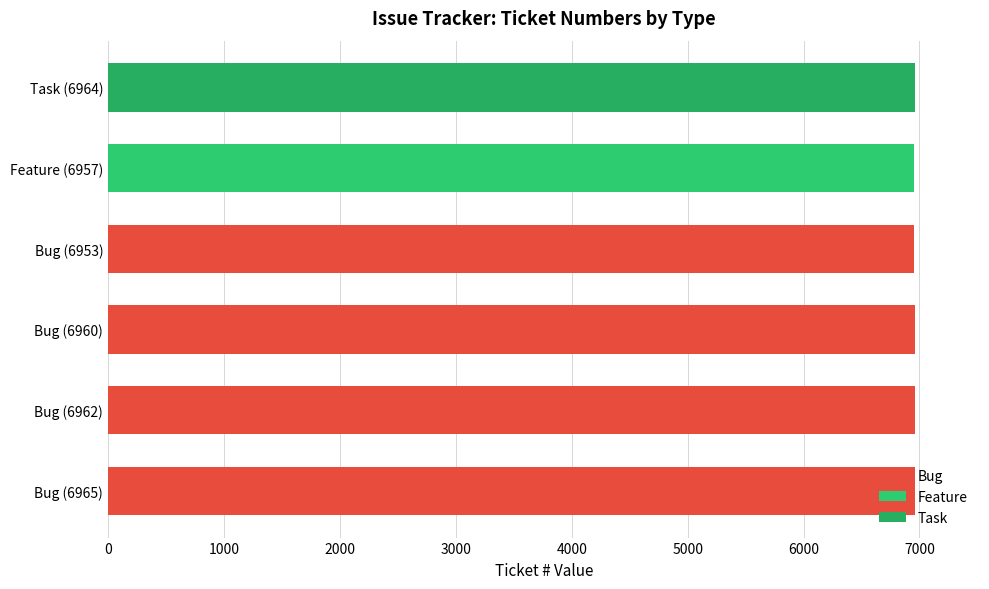

What is the difference between the maximum and minimum values?

12